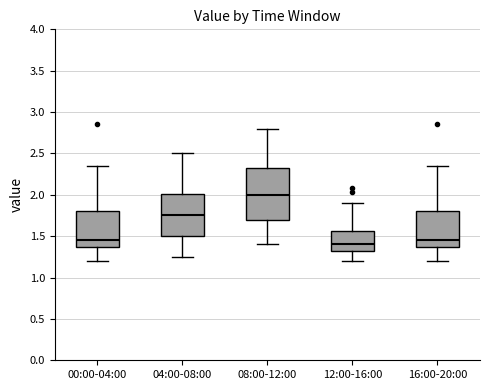

Where is the lower edge of the box for 08:00-12:00 on the y-axis? The values are not printed on the chart, so give them approximately, as read against the axis.

1.70